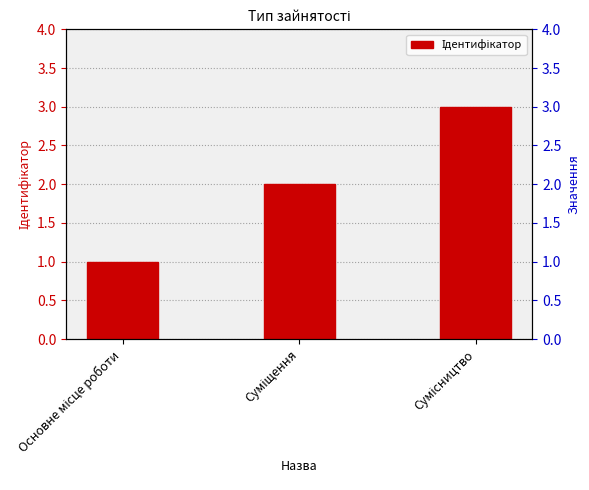

Approximately how many times larger is the value at Суміщення compared to Основне місце роботи?

2.0